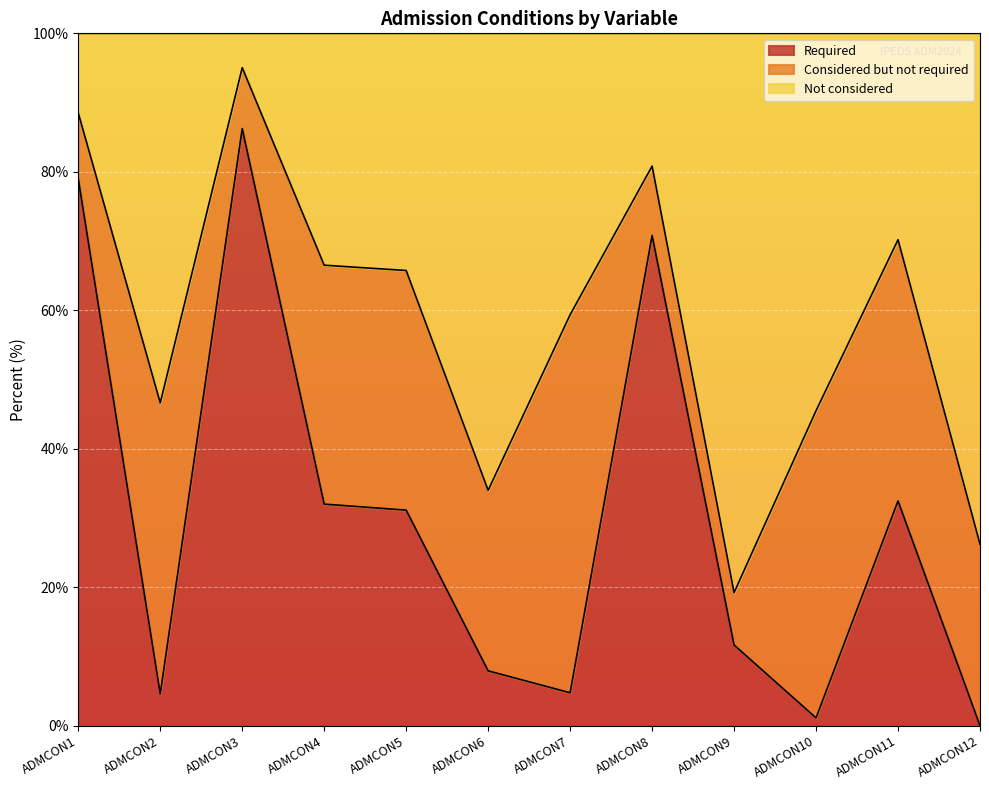

The Not considered series shows 24.0 at ADMCON4. True or false?

False